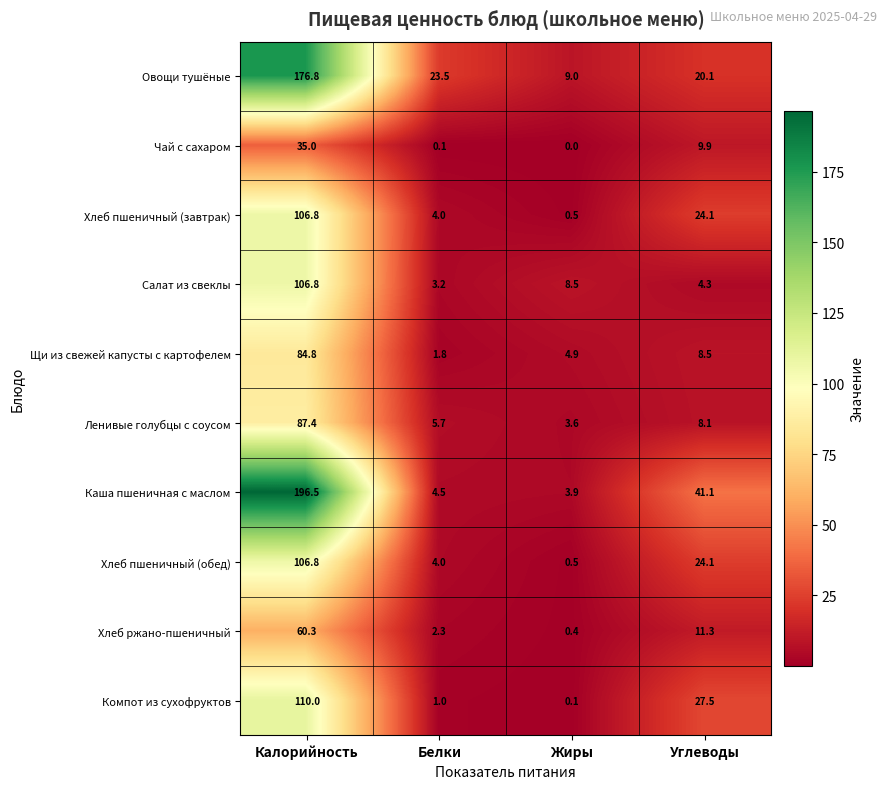

Between Калорийность and Жиры, which series saw the biggest shift?

Каша пшеничная с маслом